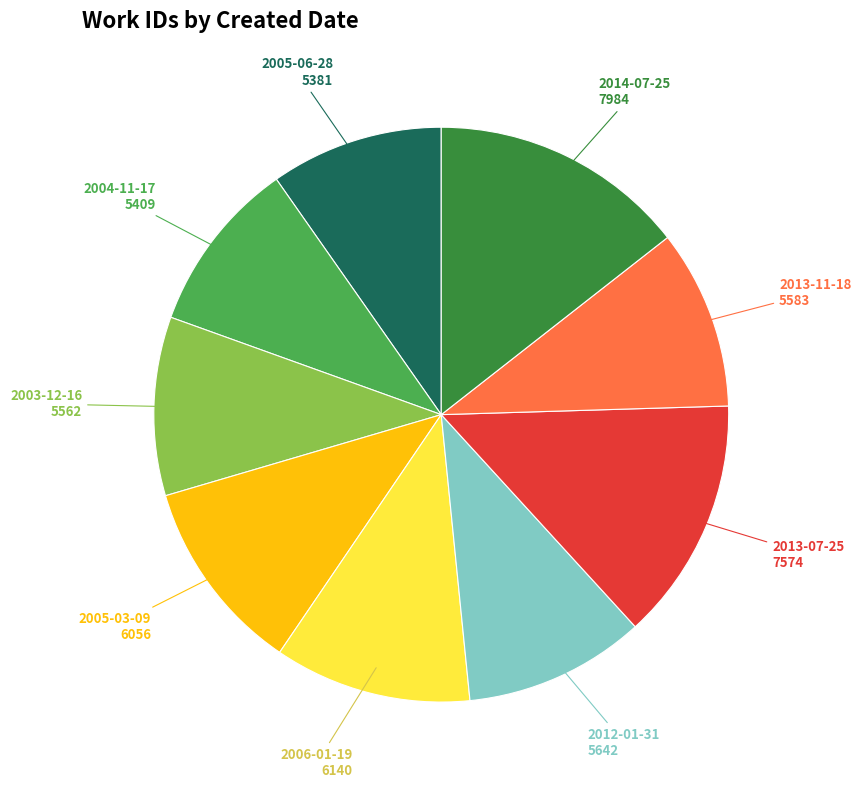

Is there a majority slice in this chart?

No